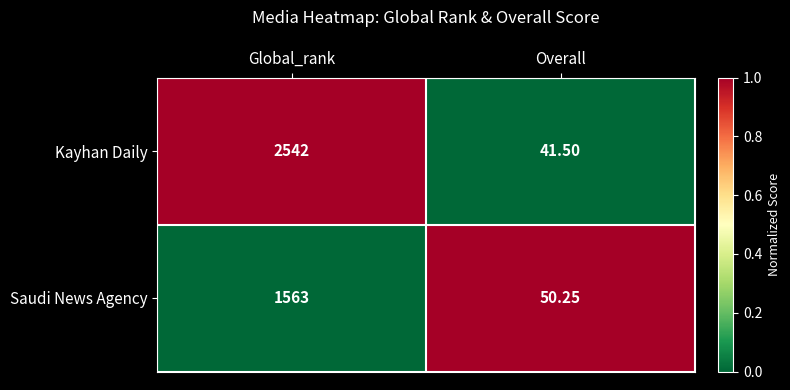

Which series has the largest total across all categories?

Kayhan Daily